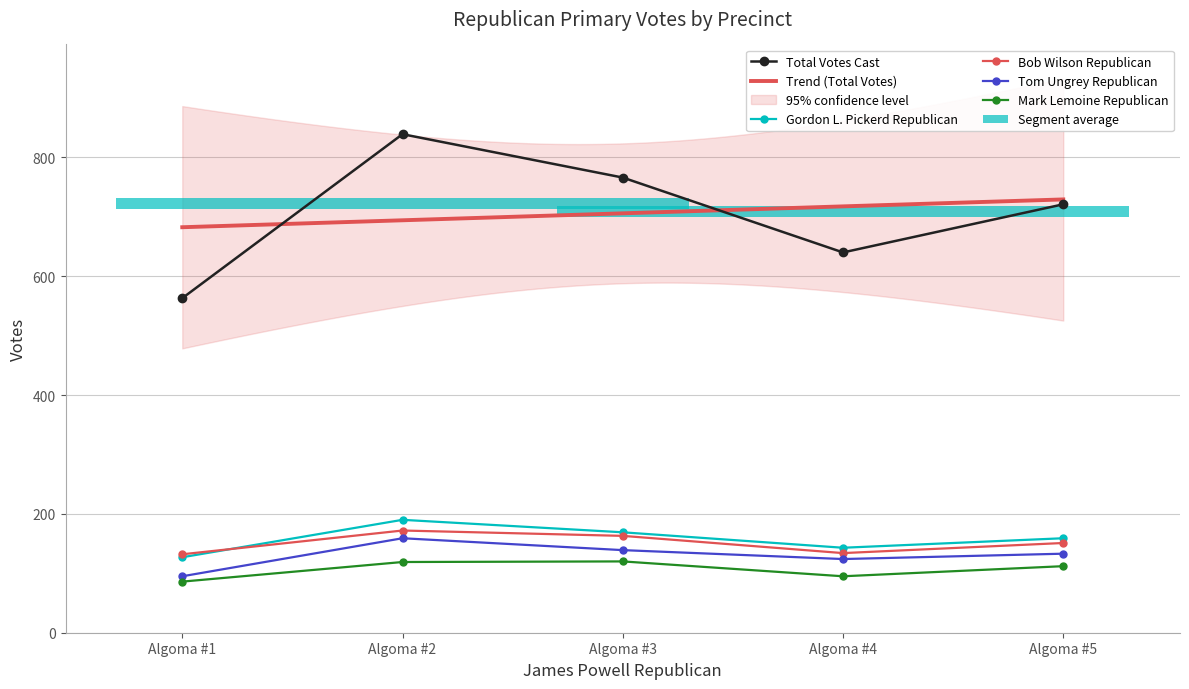

Is this an area chart (filled region under the line)?

No